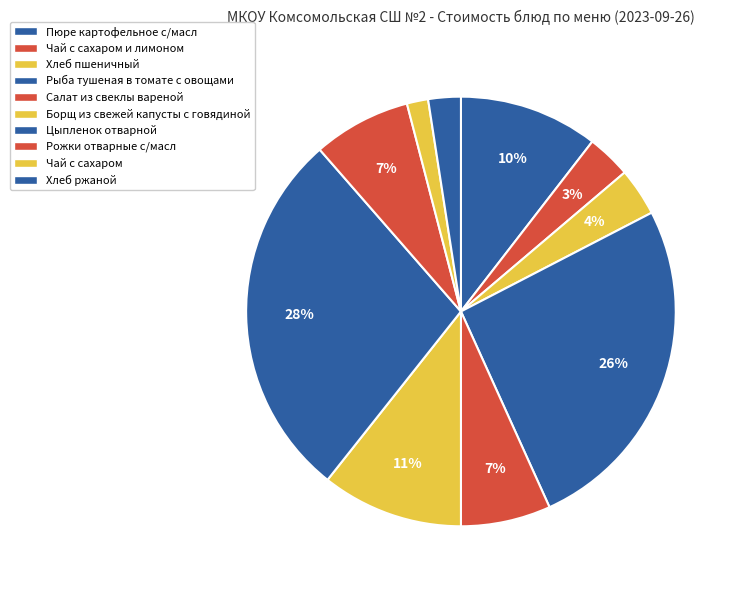

How many slices are in this pie chart?

10